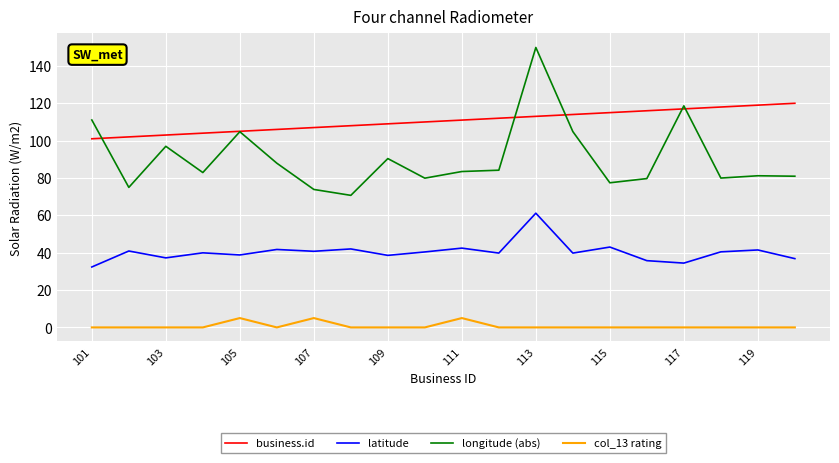

Which series has the widest spread of values?

longitude (abs)